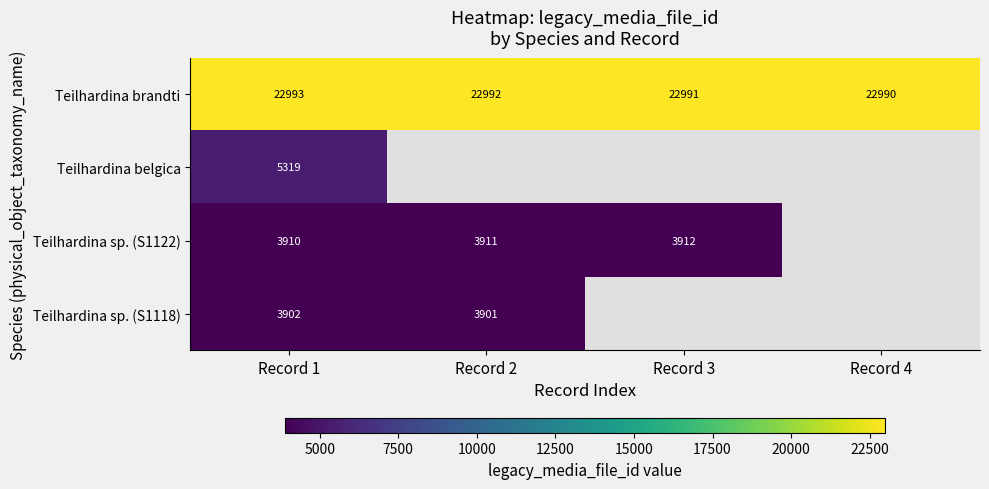

What is the sum of all Teilhardina brandti values?

91966